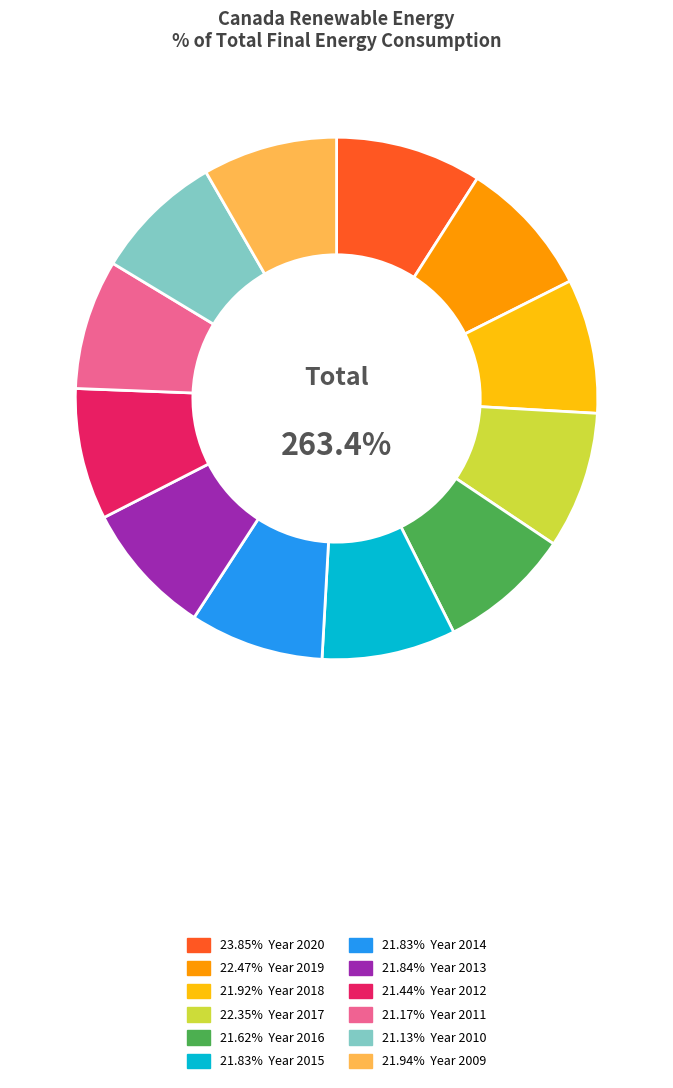

Which has a higher value, 2010 or 2014?

2014